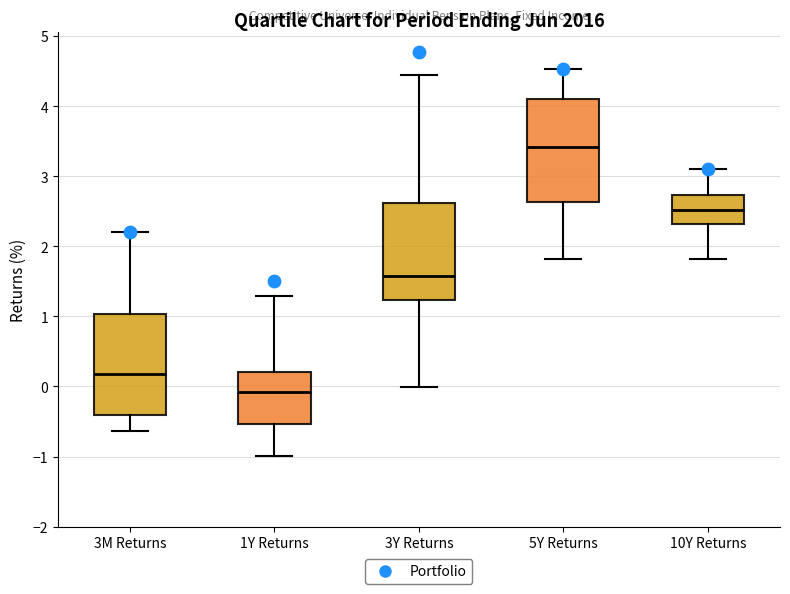

Which box has the highest median line?

5Y Returns